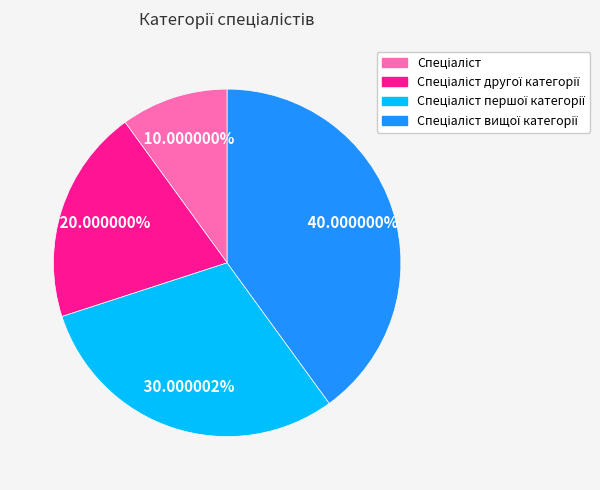

Does any single category account for the majority?

No